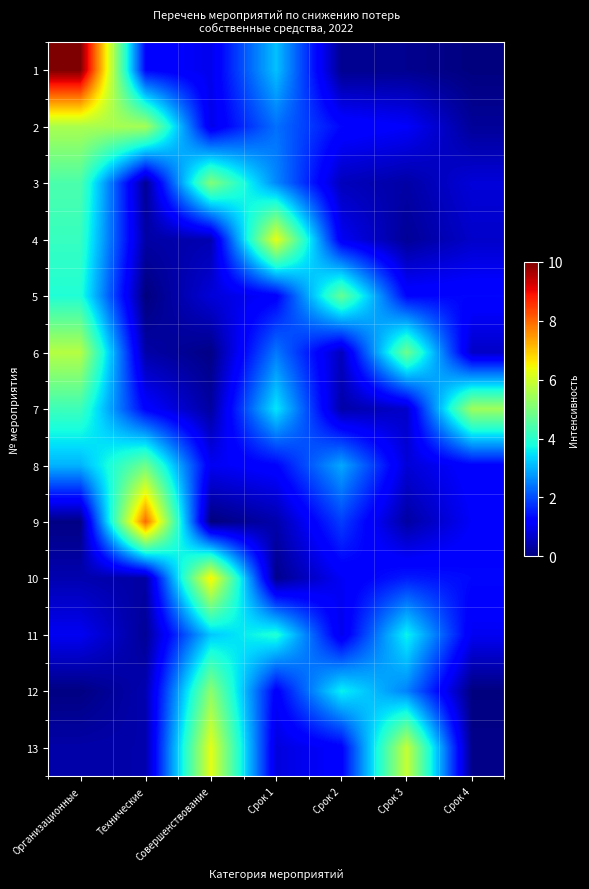

Reading left to right, list all the values displayed in this chart.

1: Организационные=10.0	Технические=1.3	Совершенствование=1.0	Срок 1=3.2	Срок 2=0.2	Срок 3=0.2	Срок 4=0.0
2: Организационные=5.6	Технические=5.5	Совершенствование=0.9	Срок 1=2.4	Срок 2=1.3	Срок 3=1.1	Срок 4=0.2
3: Организационные=4.4	Технические=0.2	Совершенствование=5.1	Срок 1=2.6	Срок 2=0.5	Срок 3=0.3	Срок 4=0.8
4: Организационные=4.2	Технические=0.3	Совершенствование=0.5	Срок 1=6.3	Срок 2=1.0	Срок 3=0.2	Срок 4=0.7
5: Организационные=3.9	Технические=0.0	Совершенствование=0.8	Срок 1=1.2	Срок 2=4.7	Срок 3=1.3	Срок 4=1.3
6: Организационные=5.7	Технические=0.4	Совершенствование=0.1	Срок 1=2.4	Срок 2=0.6	Срок 3=4.8	Срок 4=0.6
7: Организационные=4.2	Технические=1.2	Совершенствование=0.3	Срок 1=3.5	Срок 2=0.4	Срок 3=0.7	Срок 4=5.4
8: Организационные=3.0	Технические=4.8	Совершенствование=1.0	Срок 1=1.3	Срок 2=2.9	Срок 3=0.8	Срок 4=1.2
9: Организационные=0.1	Технические=8.0	Совершенствование=0.0	Срок 1=0.4	Срок 2=1.9	Срок 3=0.3	Срок 4=1.1
10: Организационные=0.4	Технические=0.3	Совершенствование=6.6	Срок 1=0.1	Срок 2=1.1	Срок 3=1.5	Срок 4=1.3
11: Организационные=1.0	Технические=0.2	Совершенствование=3.2	Срок 1=3.9	Срок 2=0.9	Срок 3=3.7	Срок 4=1.0
12: Организационные=0.0	Технические=0.4	Совершенствование=5.2	Срок 1=1.2	Срок 2=3.6	Срок 3=2.5	Срок 4=0.0
13: Организационные=0.4	Технические=0.4	Совершенствование=6.2	Срок 1=0.8	Срок 2=1.2	Срок 3=5.9	Срок 4=0.1